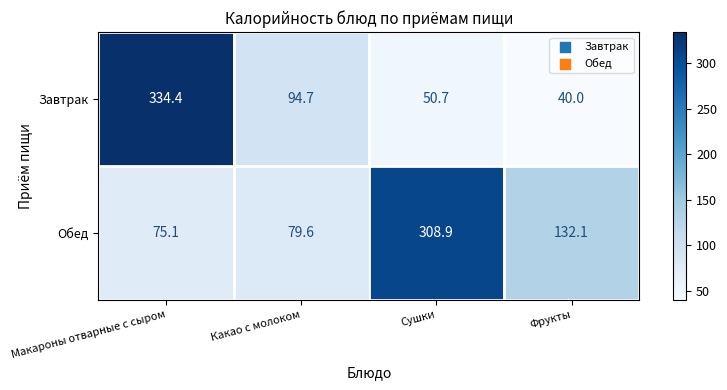

Which series changed the most between Какао с молоком and Сушки?

Обед